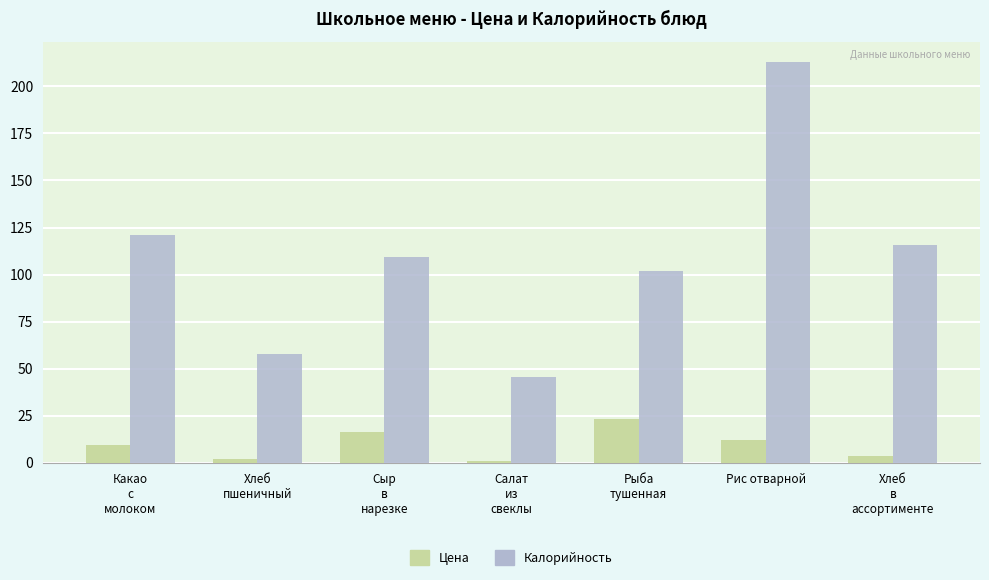

Where is Калорийность nearest to the value 129?

Какао
с
молоком